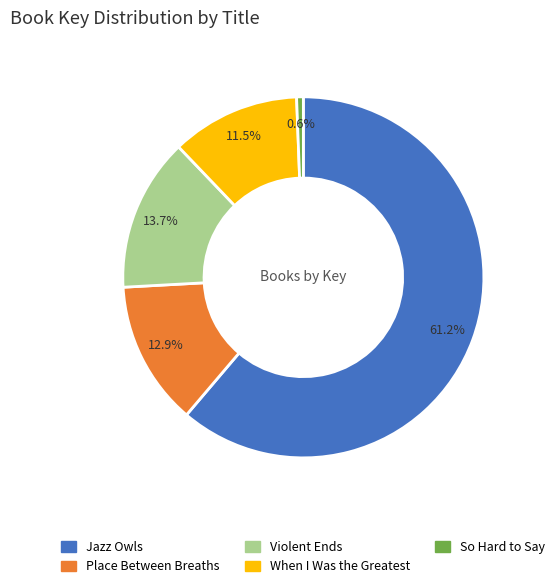

Rank the categories by value from lowest to highest.

So Hard to Say, When I Was the Greatest, Place Between Breaths, Violent Ends, Jazz Owls